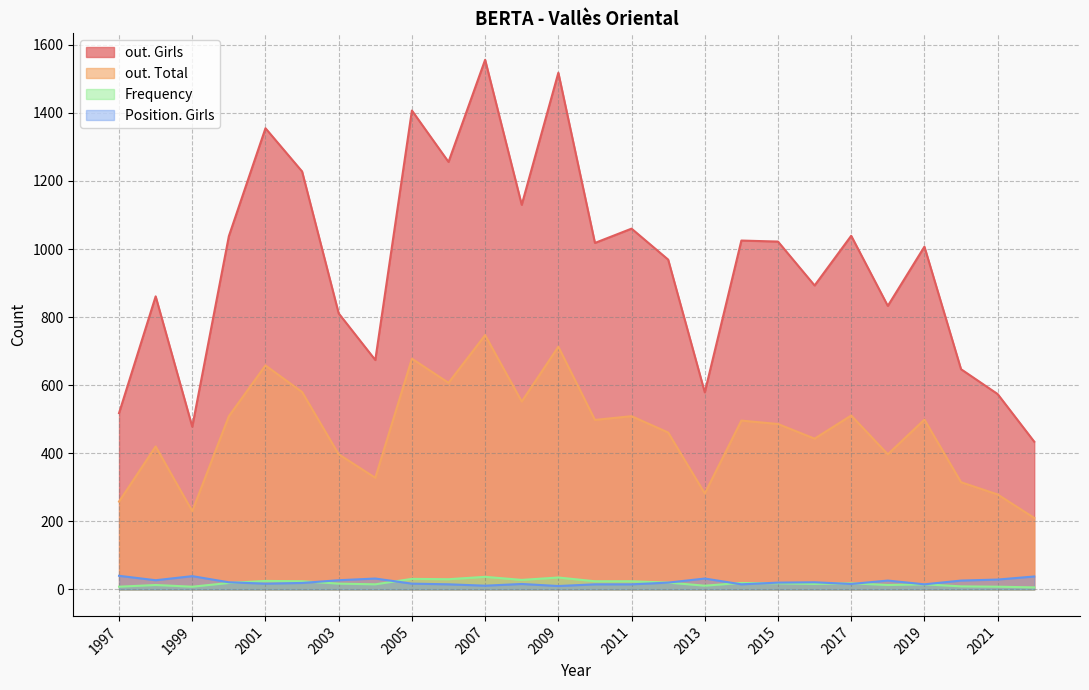

Is the value of Frequency at 1998 greater than the value of out. Girls at 2019?

No